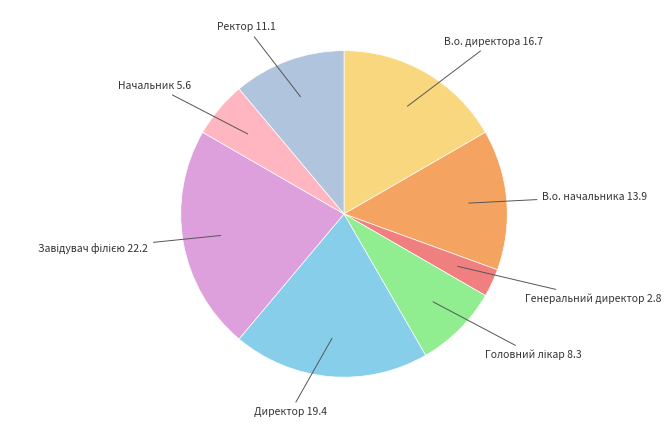

Is there any slice that represents more than half of the pie?

No